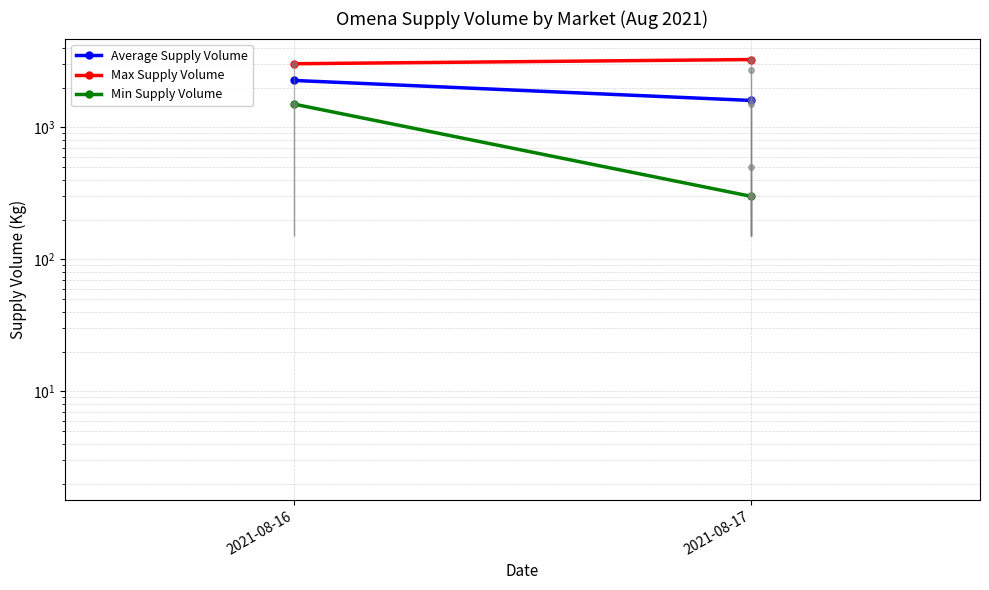

What is the value of the Min Supply Volume point at the 2nd from the left?

300.0